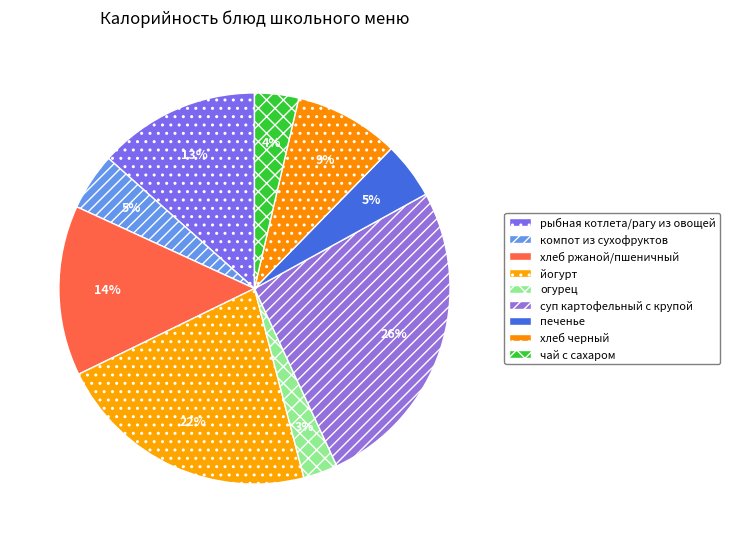

Combined, do хлеб ржаной/пшеничный and рыбная котлета/рагу из овощей account for over 50%?

No